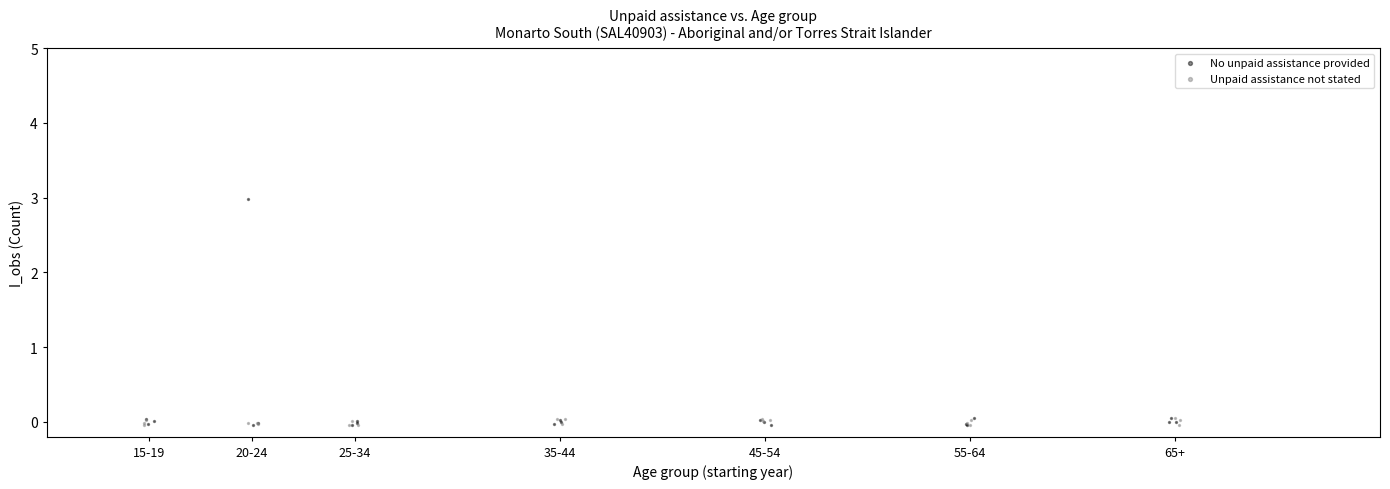

Which series reaches the maximum Y coordinate?

No unpaid assistance provided